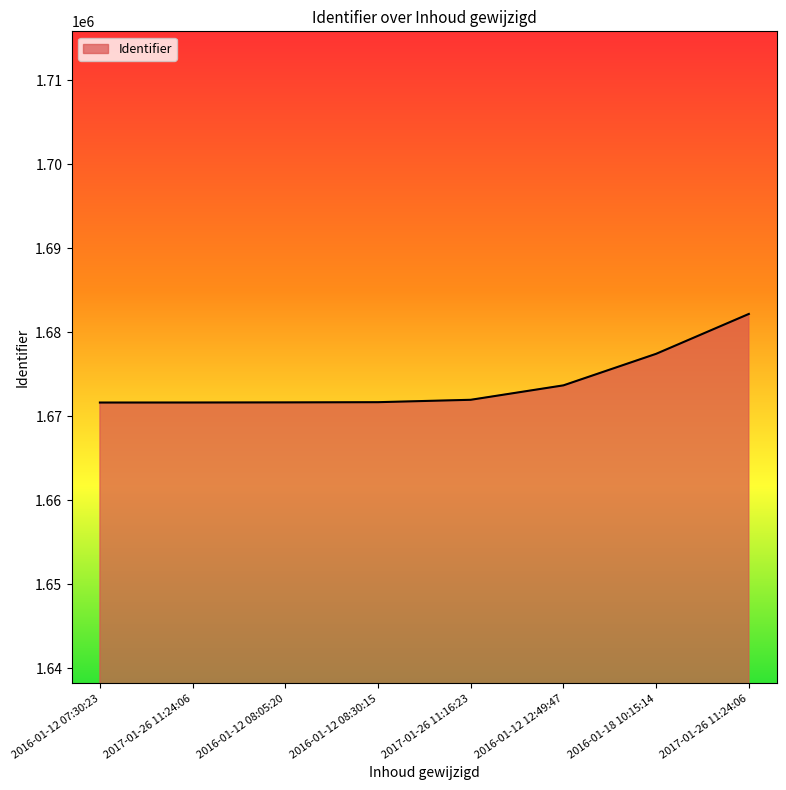

How many values are below 1671933?

4